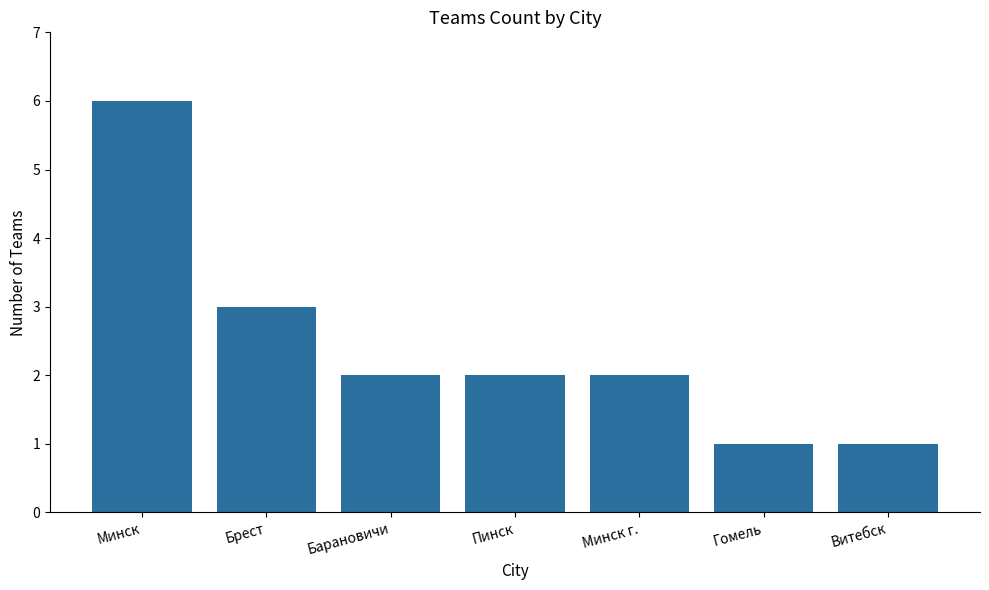

Are the bars grouped side by side (vs. stacked)?

No